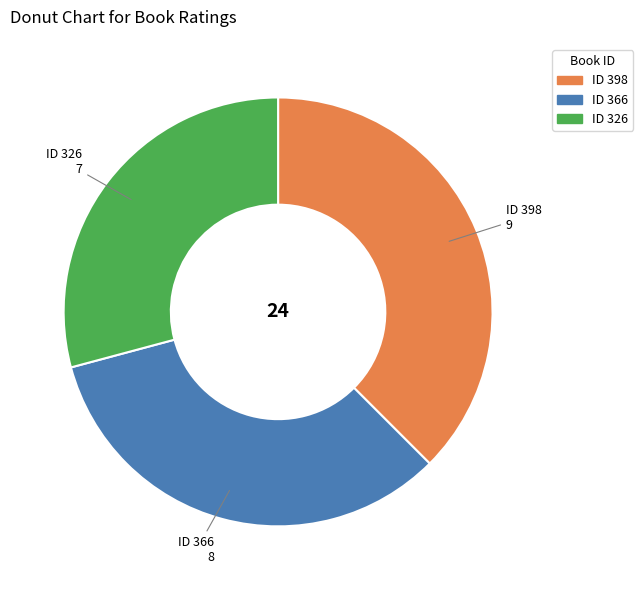

Is there a majority slice in this chart?

No